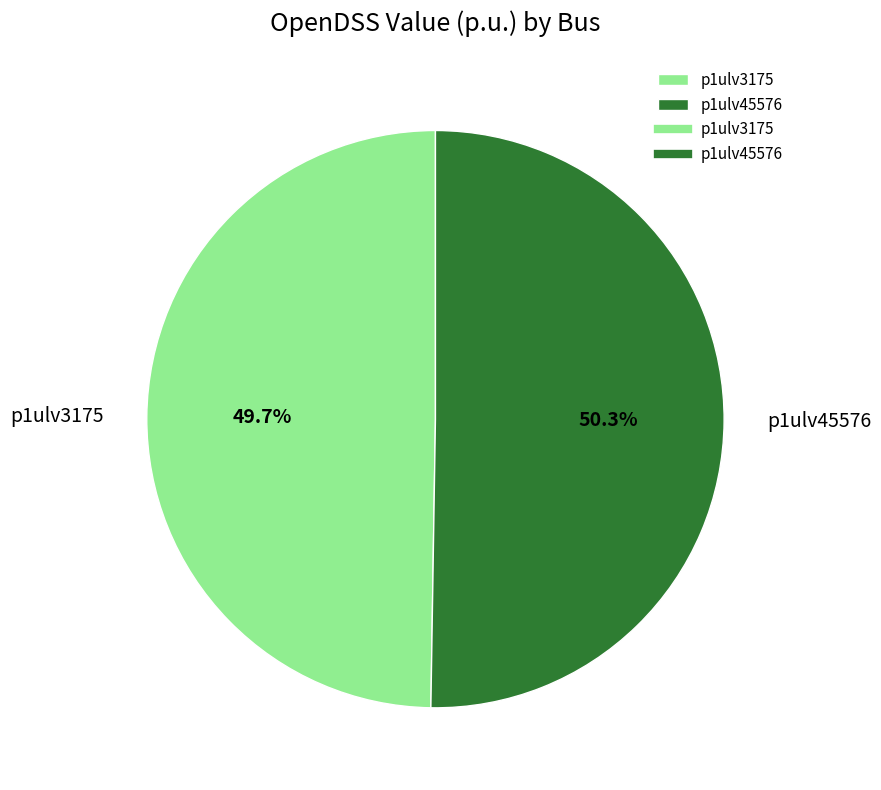

How many segments does this pie chart have?

2